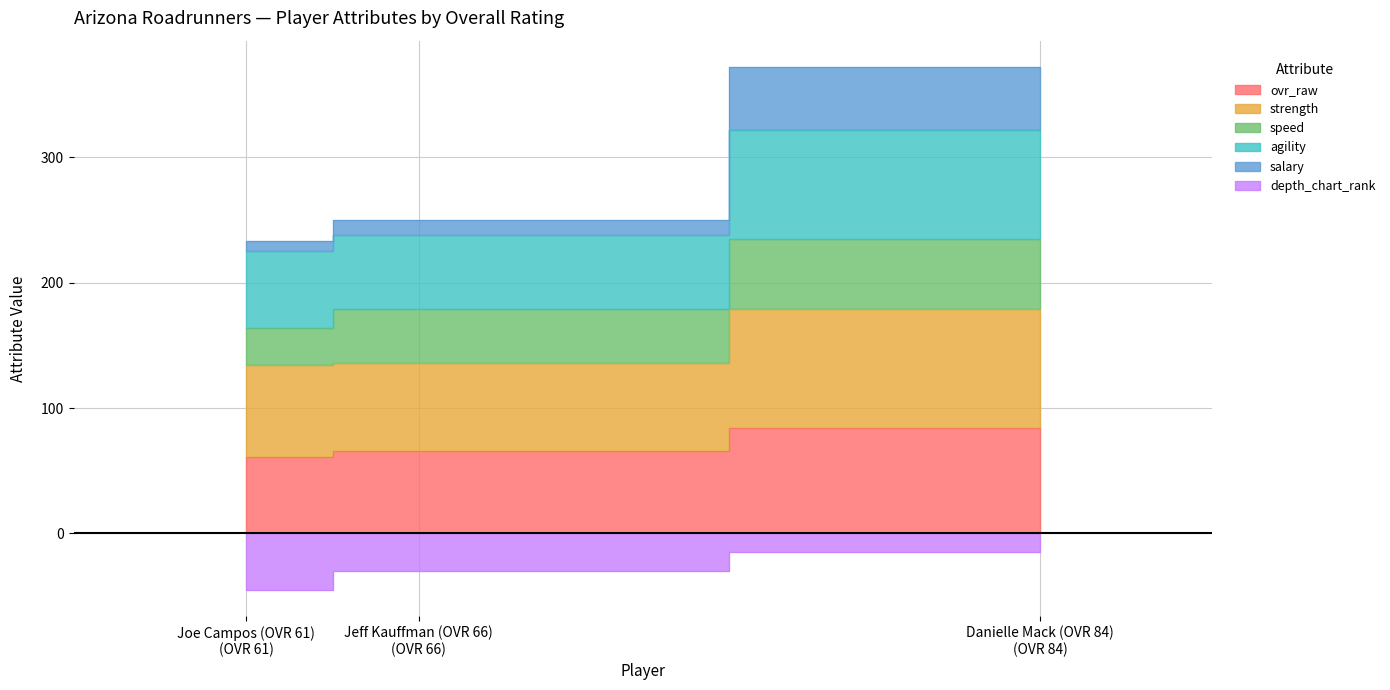

What is the difference between the highest and lowest values at Jeff Kauffman (OVR 66) (OVR 66)?

280